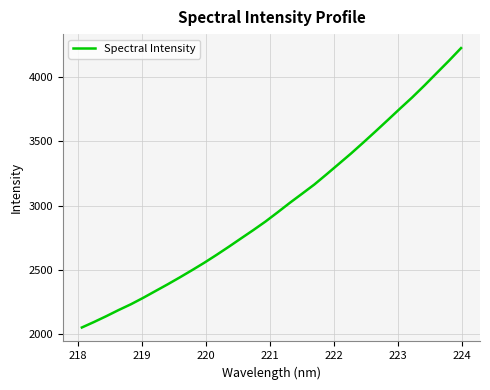

Reading left to right, extract all data points from this chart.

2053.8	2096.7	2141.9	2189.2	2233.9	2283.6	2336.1	2388.6	2442.9	2498.9	2556.5	2617.5	2680.5	2745.3	2809.7	2876.4	2948.4	3022.3	3092.9	3164.3	3243.5	3324.2	3405.1	3489.9	3576.4	3664.3	3753.2	3840.3	3932.7	4028.9	4124.3	4223.5